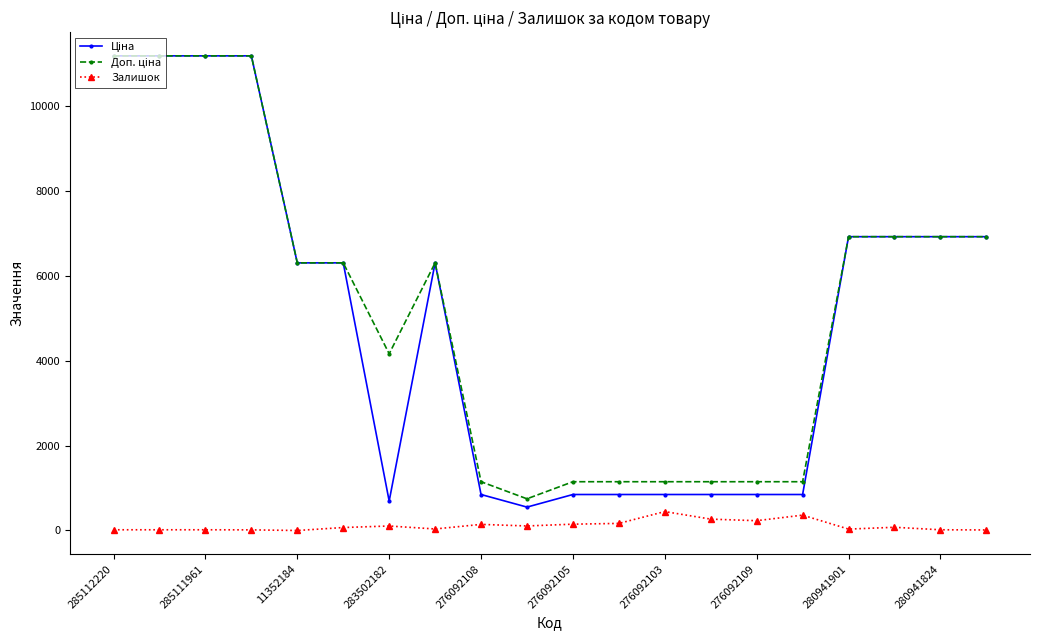

What is the maximum value shown in the chart?

11188.2